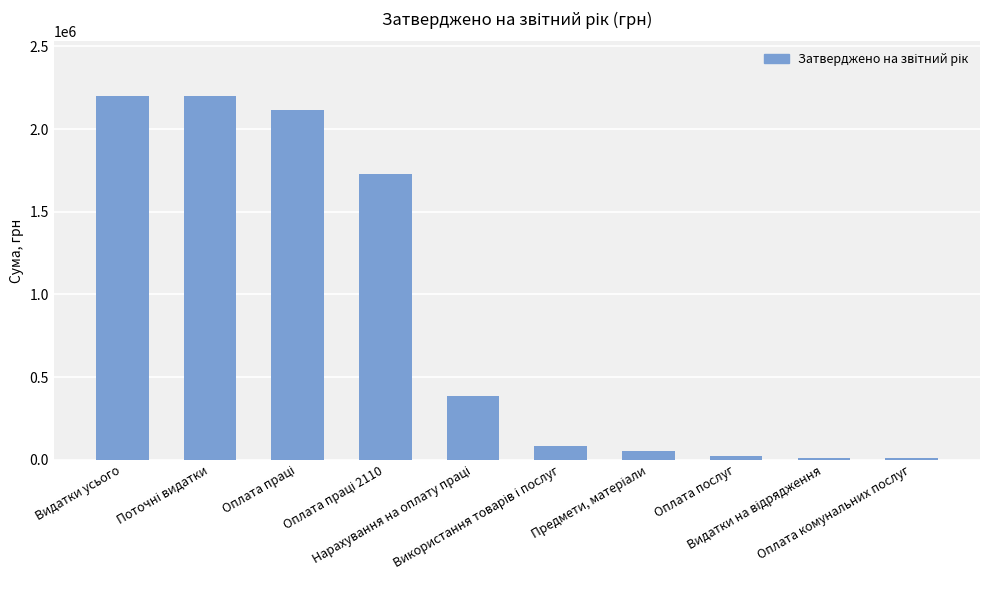

How many data points does each series have?

10